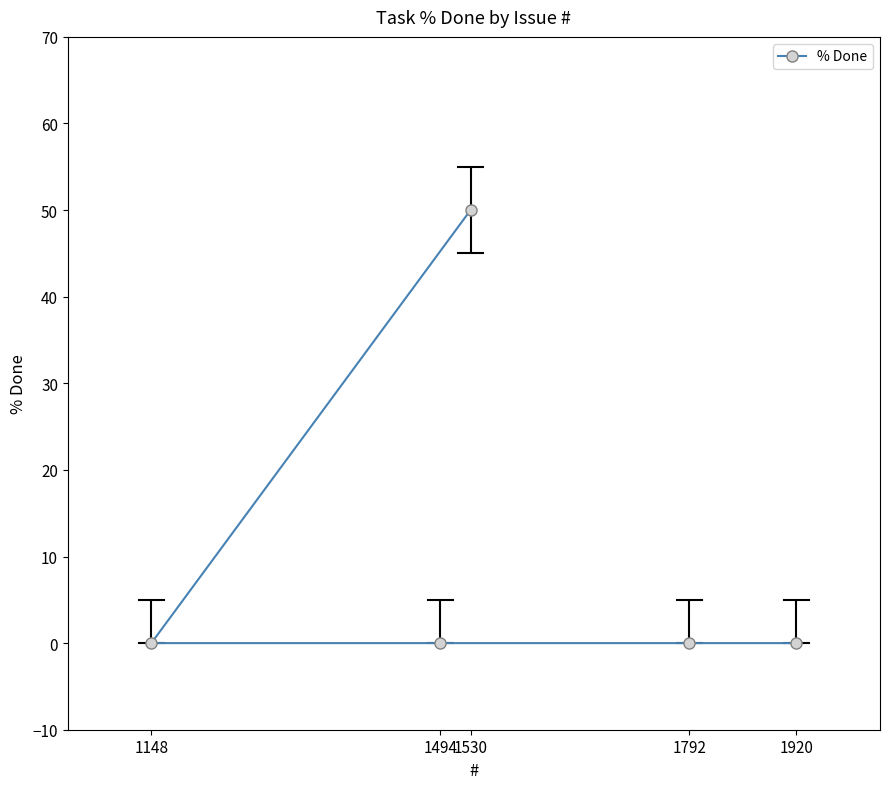

The value at 1494 is 0. True or false?

True